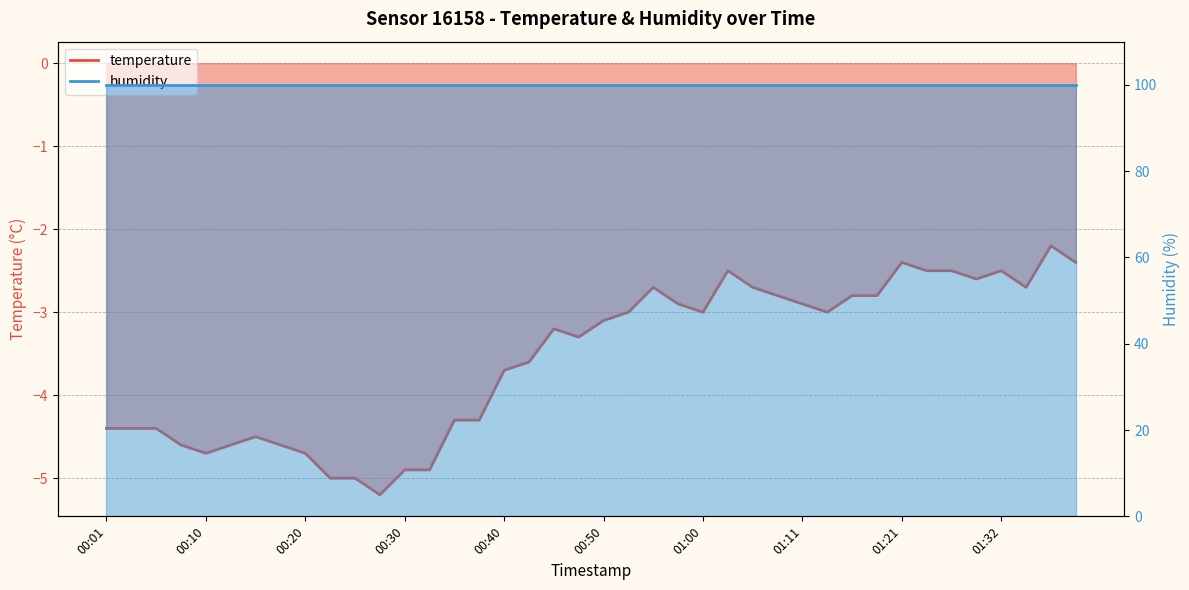

How many interior local peaks (higher than both neighbors) does the data have?

7